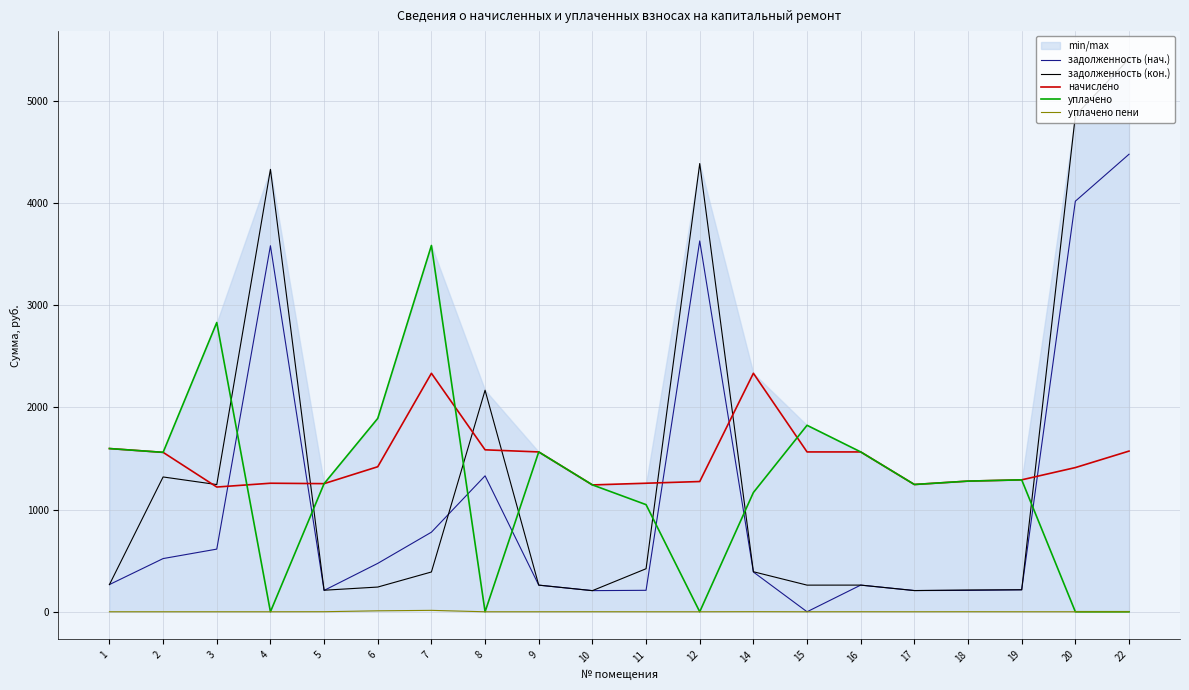

At which category does задолженность (кон.) reach its first local peak?

2